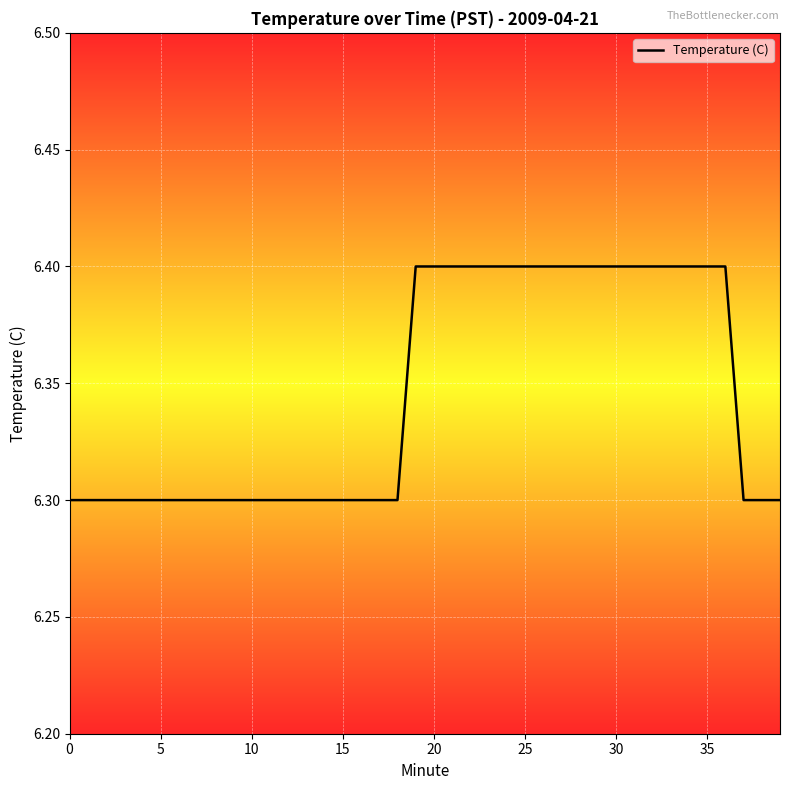

Does the chart display data point markers on the line(s)?

No